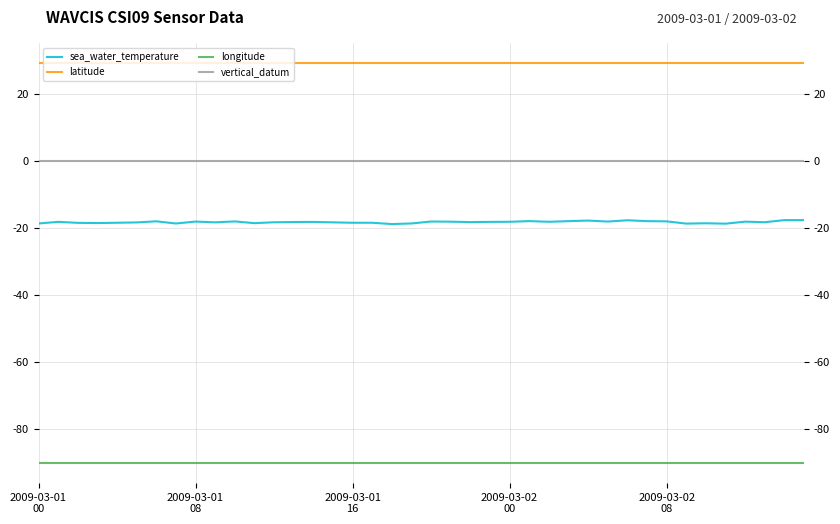

True or false: vertical_datum and sea_water_temperature intersect in this chart.

False